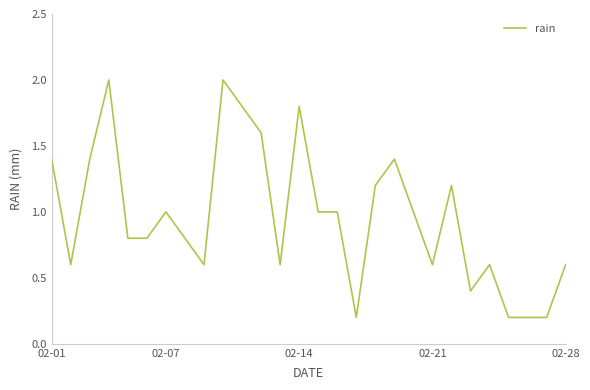

Does the chart display data point markers on the line(s)?

No